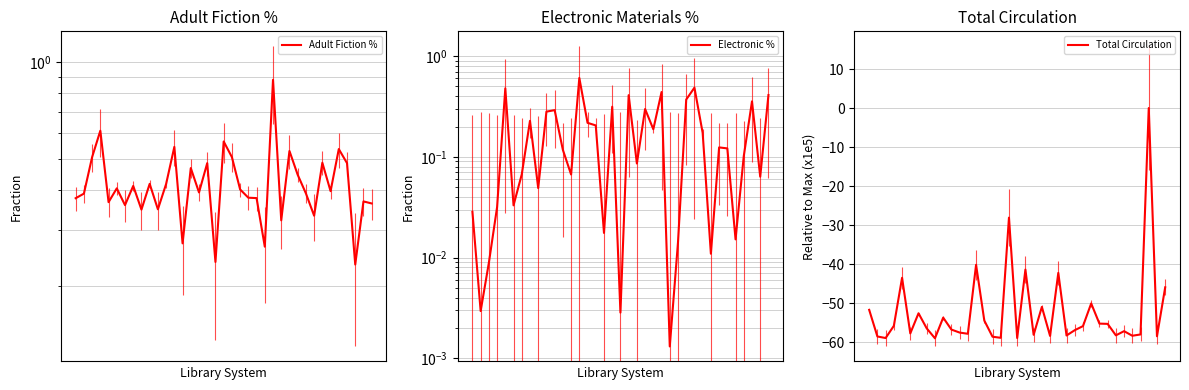

At which label is Electronic % closest to 0?

24